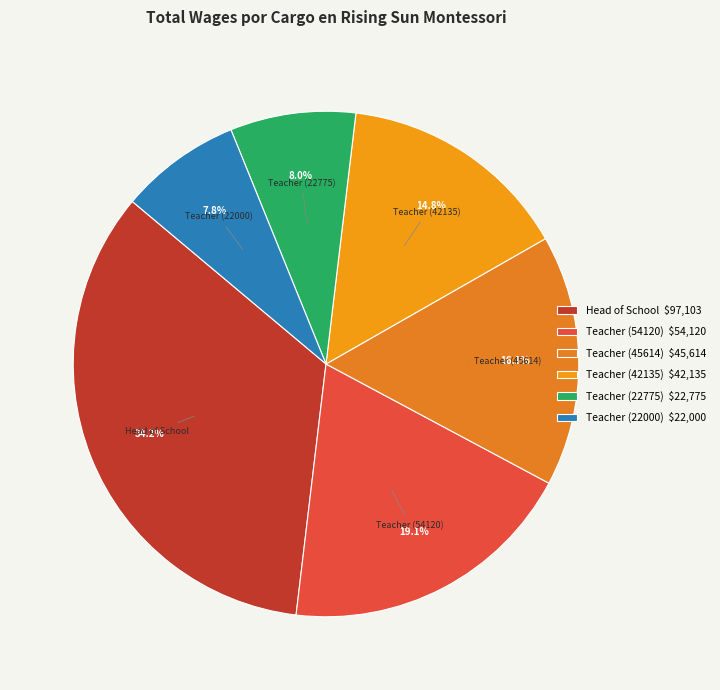

What percentage is the Teacher (22000) slice, to the nearest percent?

8%